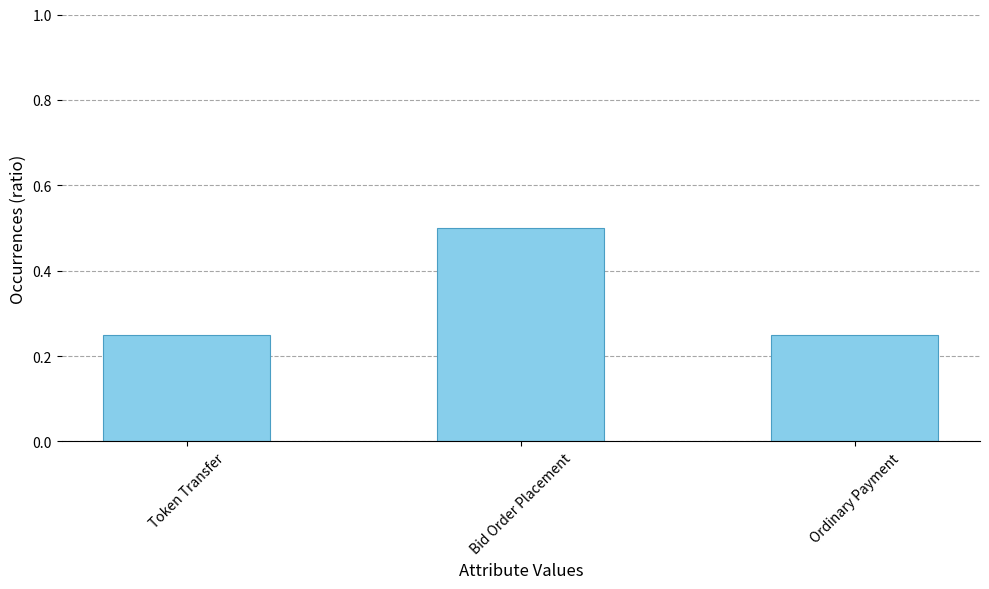

Is it true that the value at Bid Order Placement is 0.2?

False